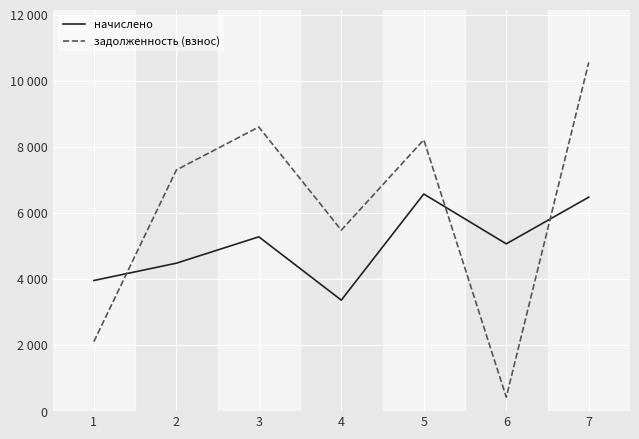

What are all the series names shown in the legend?

начислено, задолженность (взнос)